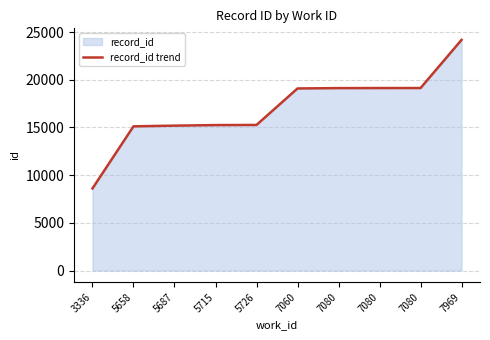

Between 5658 and 7080, which is larger?

7080